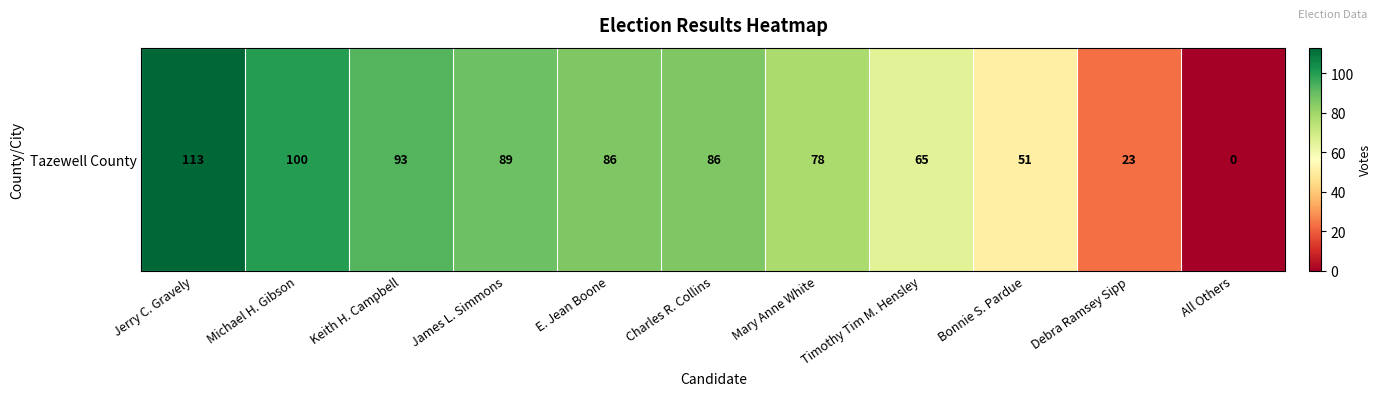

At which category does the chart reach its minimum across all series?

All Others